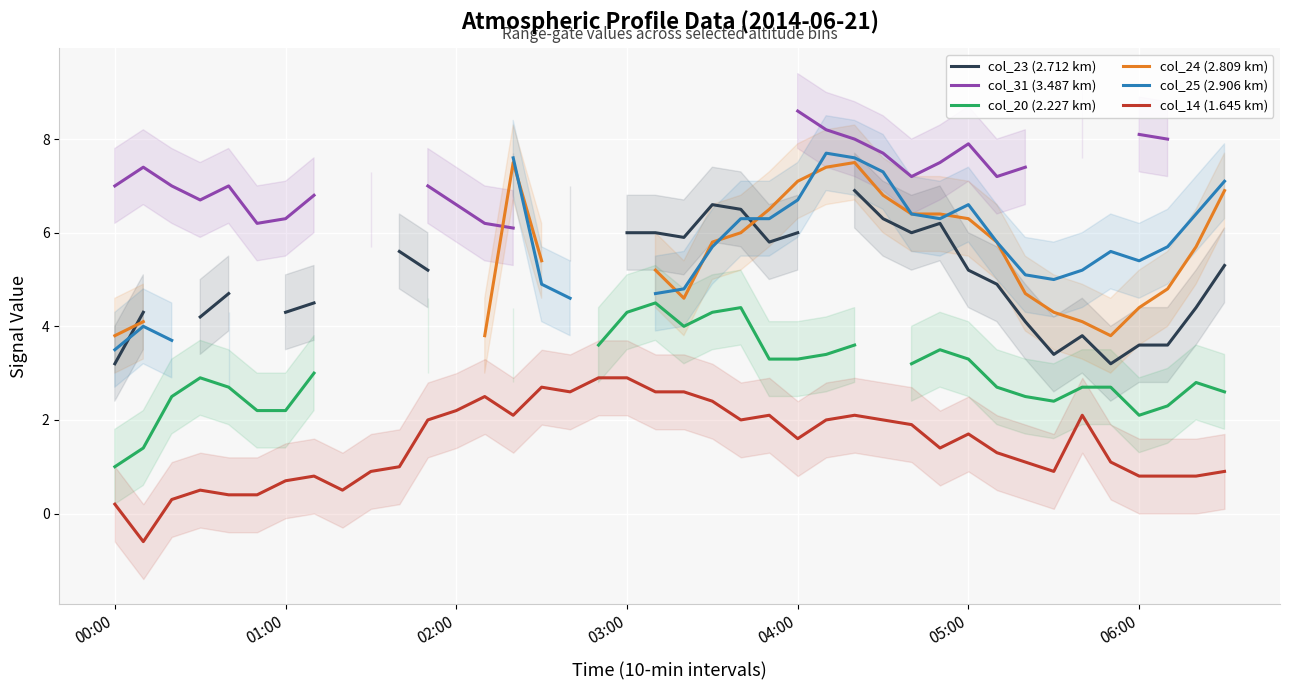

True or false: col_14 (1.645 km) has a value of 0.7 at 04:00.

False